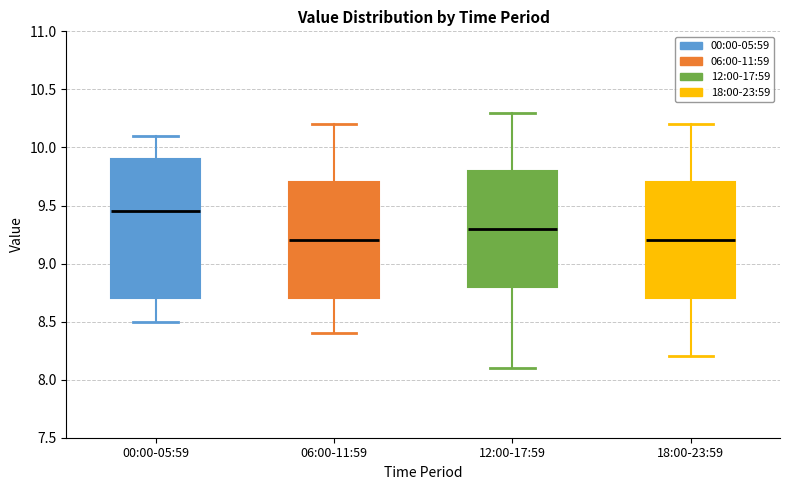

Reading left to right, read every box against the y-axis: the position of its median line, the range the box covers, and the ends of its whiskers. The values are not printed on the chart, so give them approximately, as read against the axis.

00:00-05:59: median 9.45, box 8.70 to 9.90, whiskers 8.50 to 10.10
06:00-11:59: median 9.20, box 8.70 to 9.70, whiskers 8.40 to 10.20
12:00-17:59: median 9.30, box 8.80 to 9.80, whiskers 8.10 to 10.30
18:00-23:59: median 9.20, box 8.70 to 9.70, whiskers 8.20 to 10.20